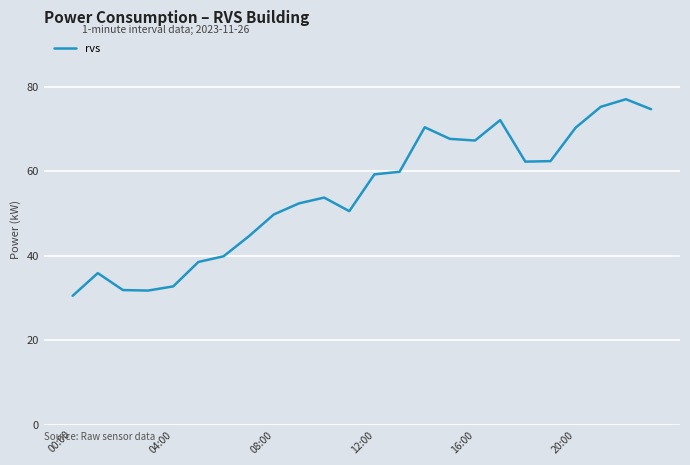

What is the minimum value shown in the chart?

30.5